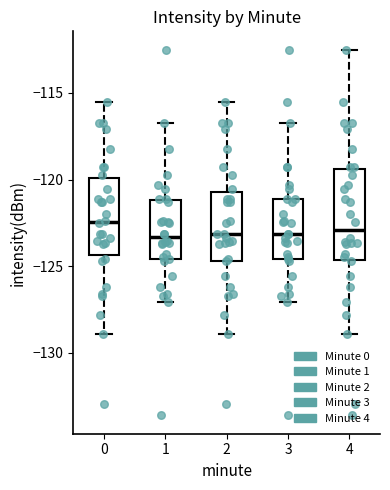

Where does the median line of the box at x = 0 sit on the y-axis? The values are not printed on the chart, so give them approximately, as read against the axis.

-122.5